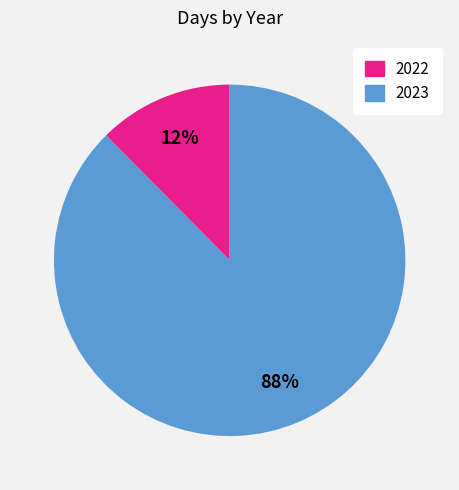

Which slice is the smallest?

2022